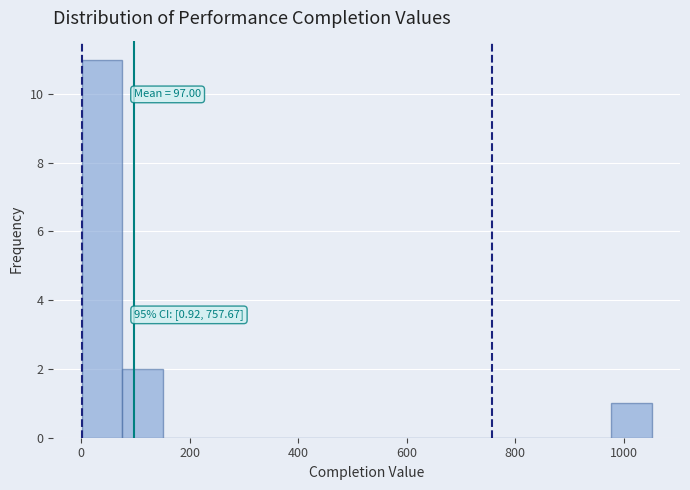

Around what value on the x-axis is the tallest bar? Give the approximate position of its centre, as read against the axis.

40